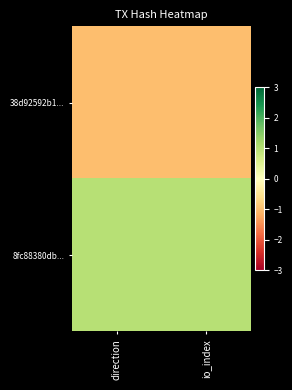

Between direction and io_index, which series saw the biggest shift?

38d92592b1...